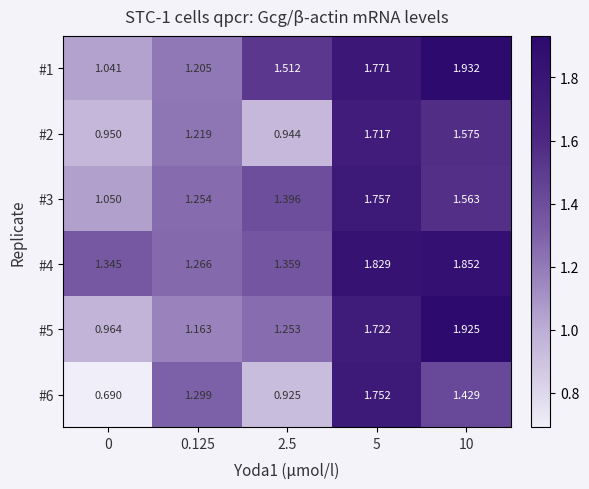

Is the value of #2 at 0 greater than the value of #5 at 0.125?

No